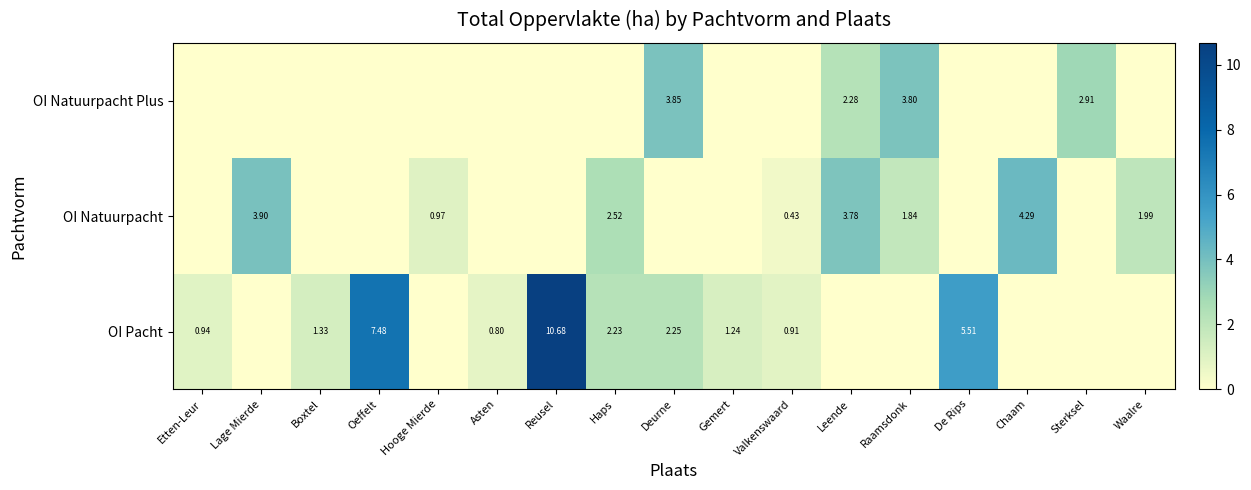

At how many categories does at least one series exceed 10?

1